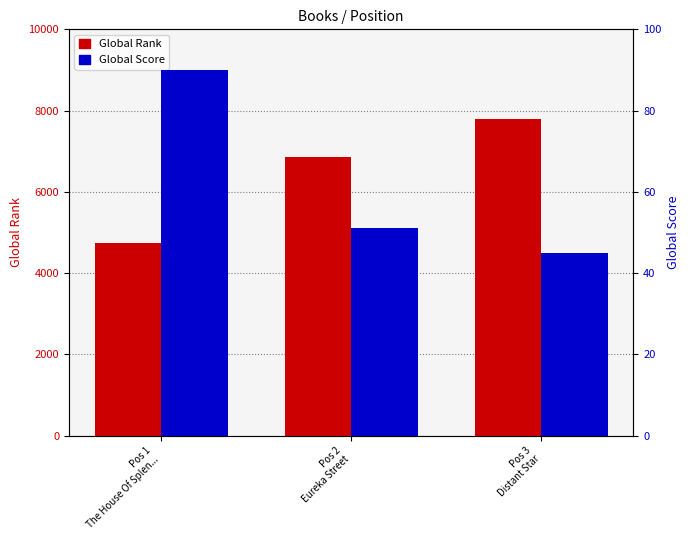

What are all the series names shown in the legend?

Global Rank, Global Score